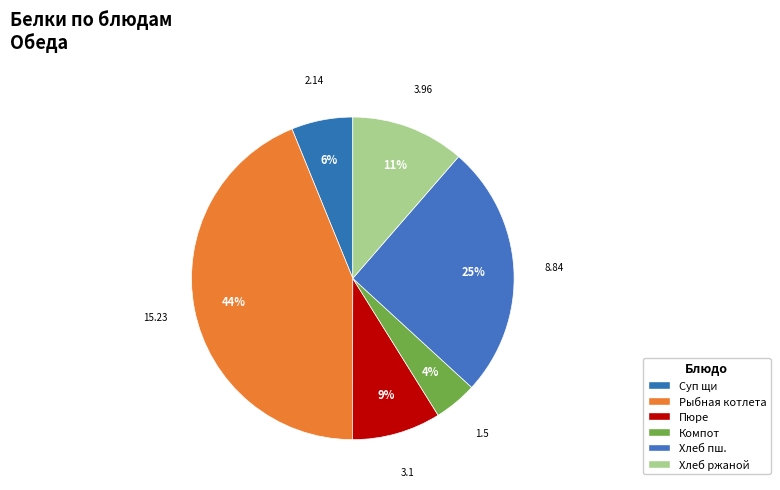

Which slice is the largest?

Рыбная котлета